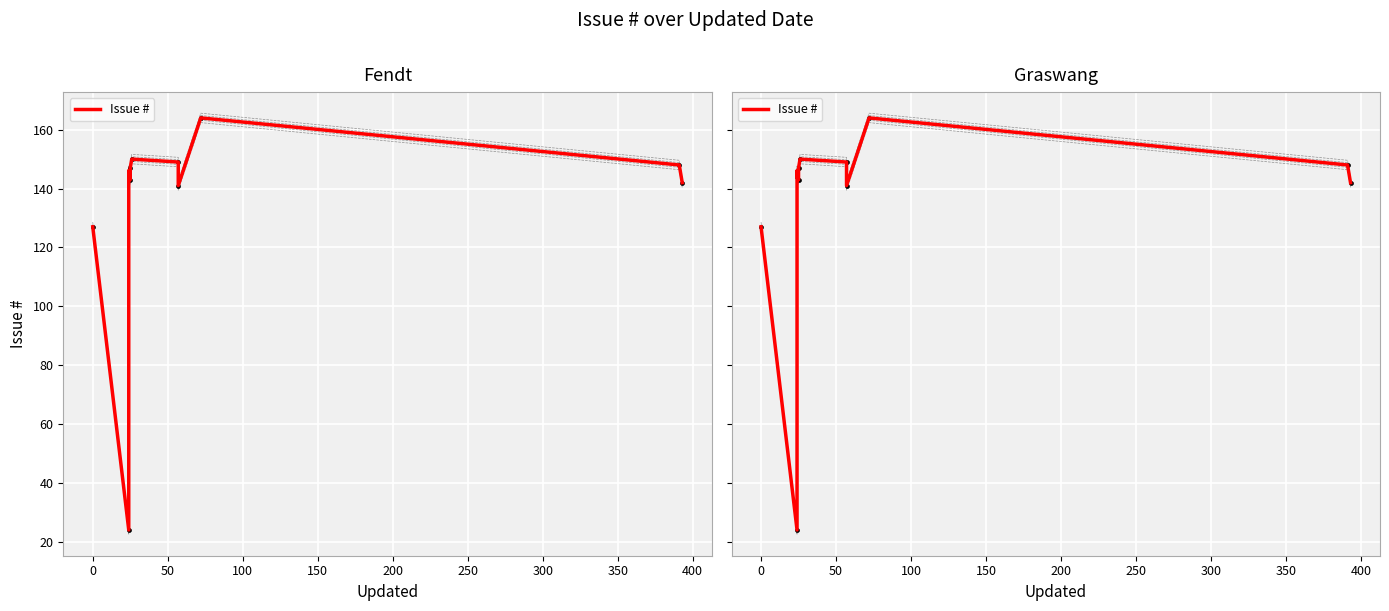

What is the change in value from 350 to 400?

-8